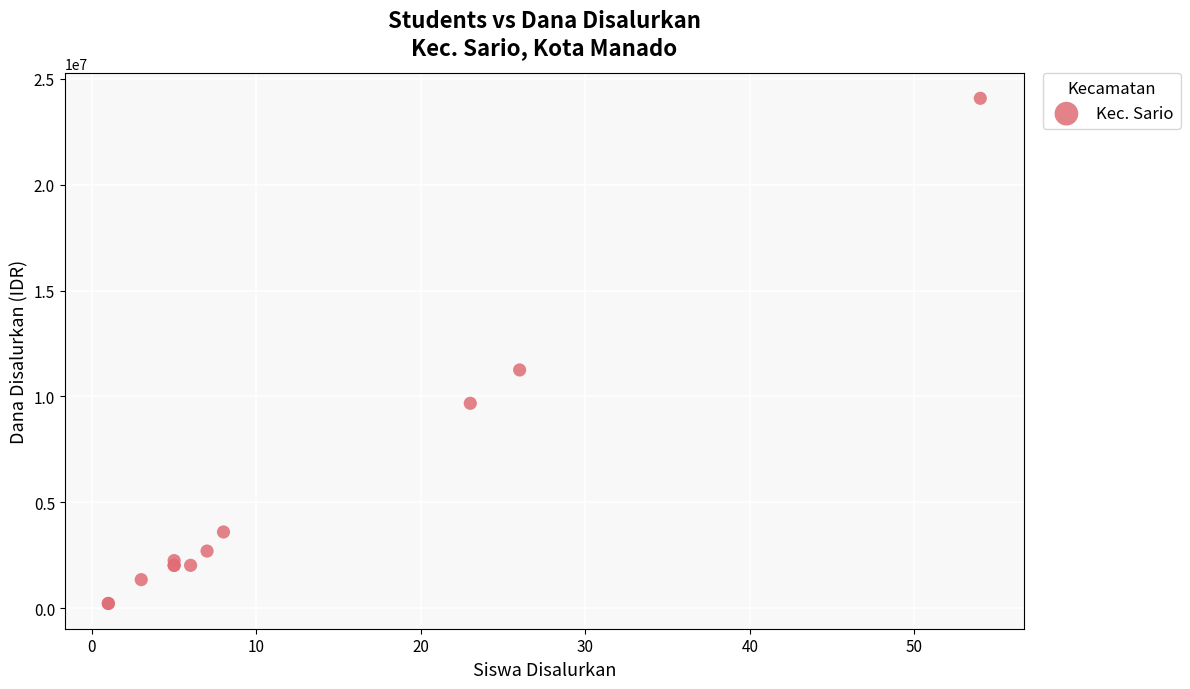

What Y value in the scatter plot is closest to 12150000?

11250000